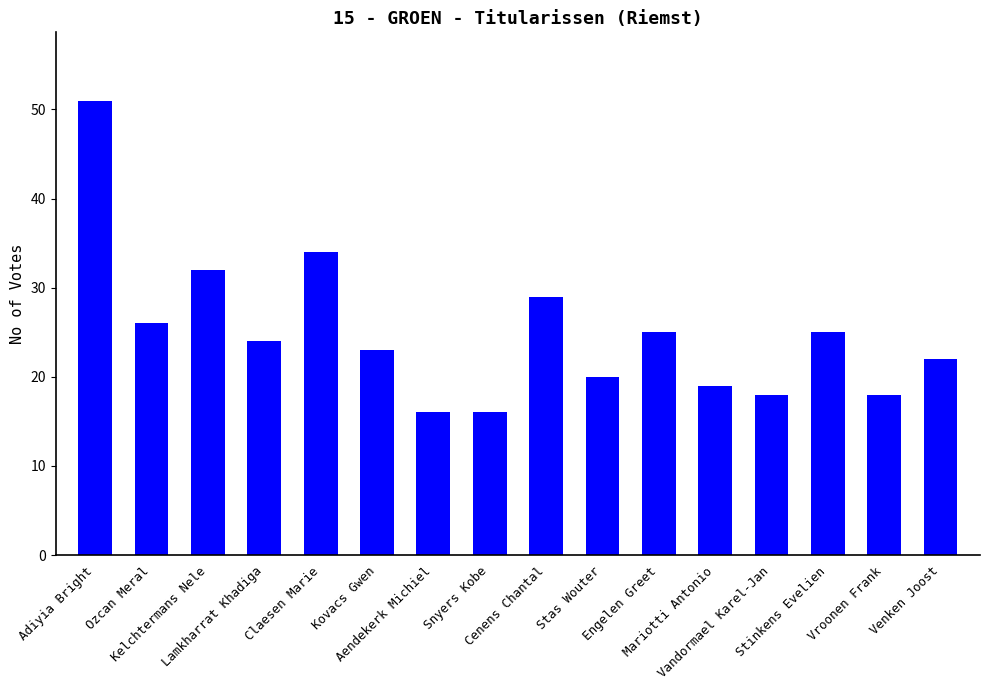

What is the sum of all values?

398